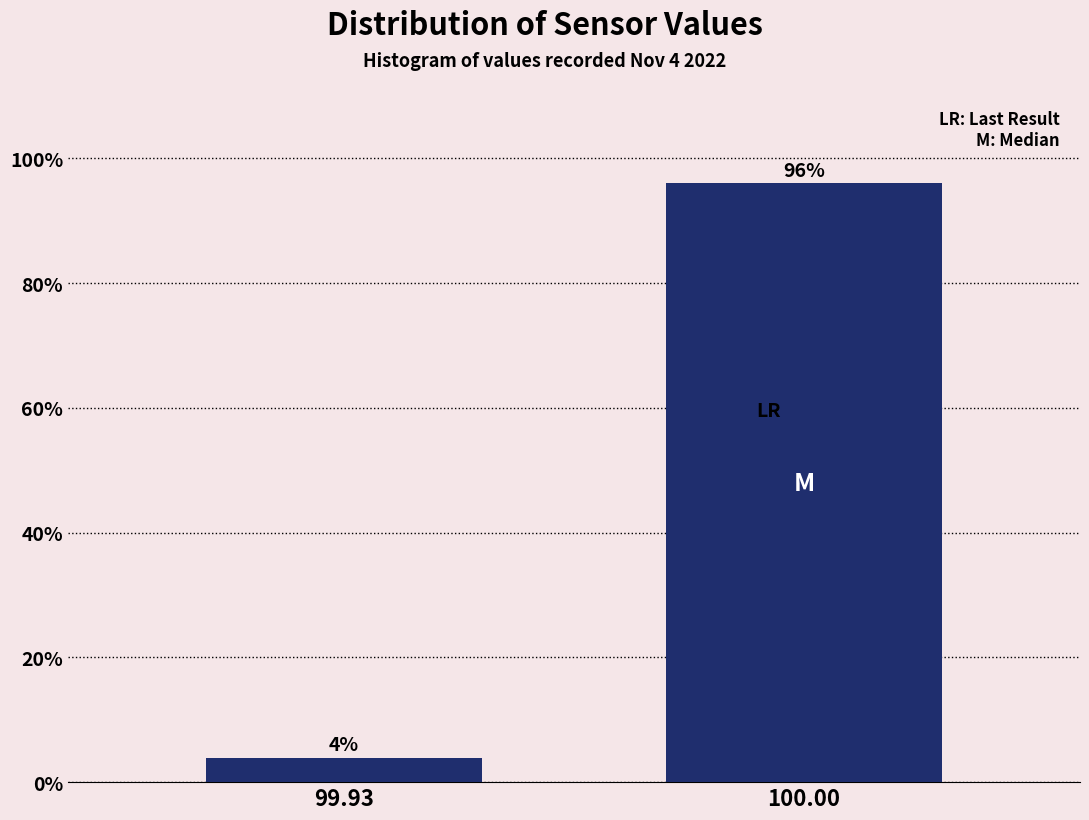

At which label is the value closest to 50?

99.93